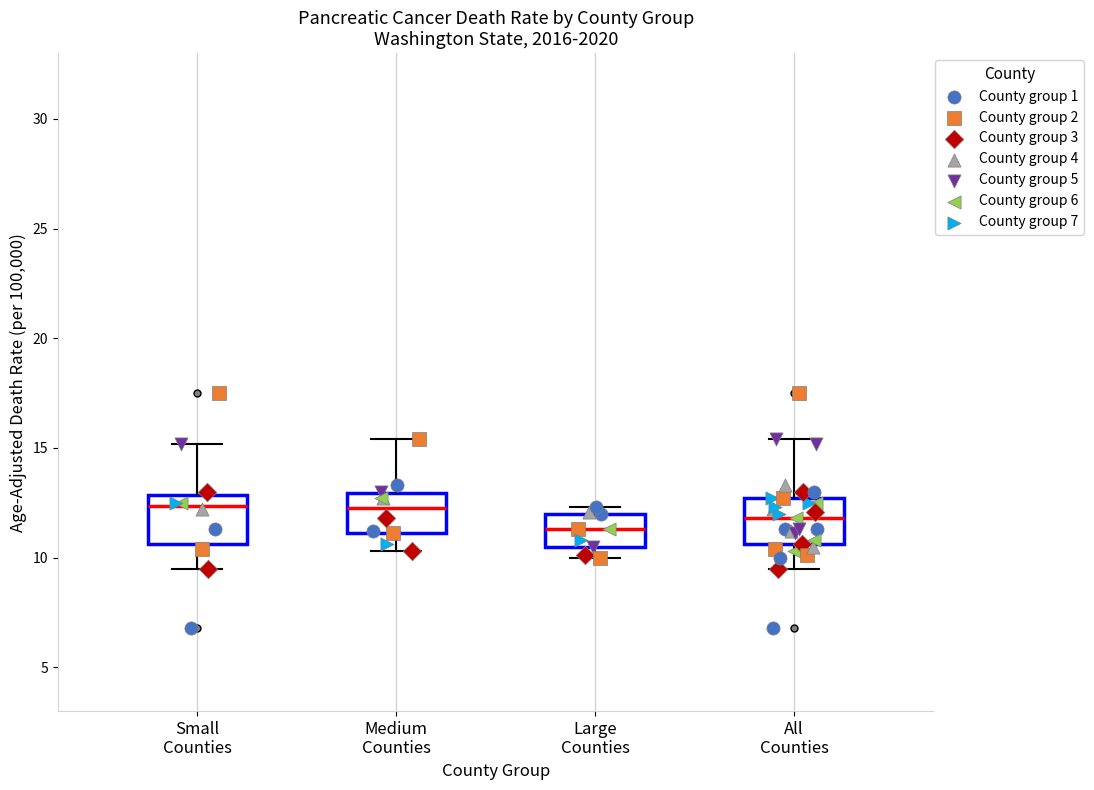

Where does the upper whisker of the box for Medium Counties end on the y-axis? The values are not printed on the chart, so give them approximately, as read against the axis.

15.5